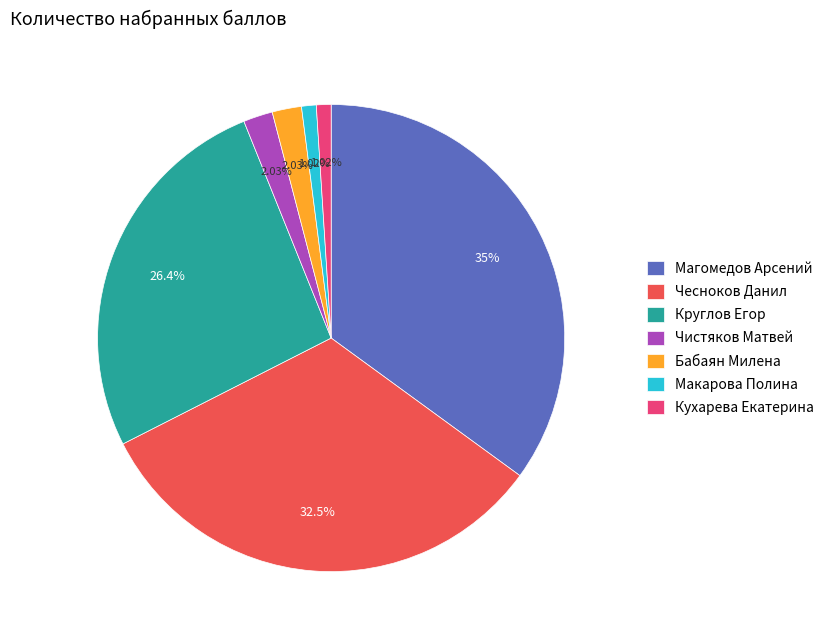

To the nearest percent, what is the average slice percentage?

14%